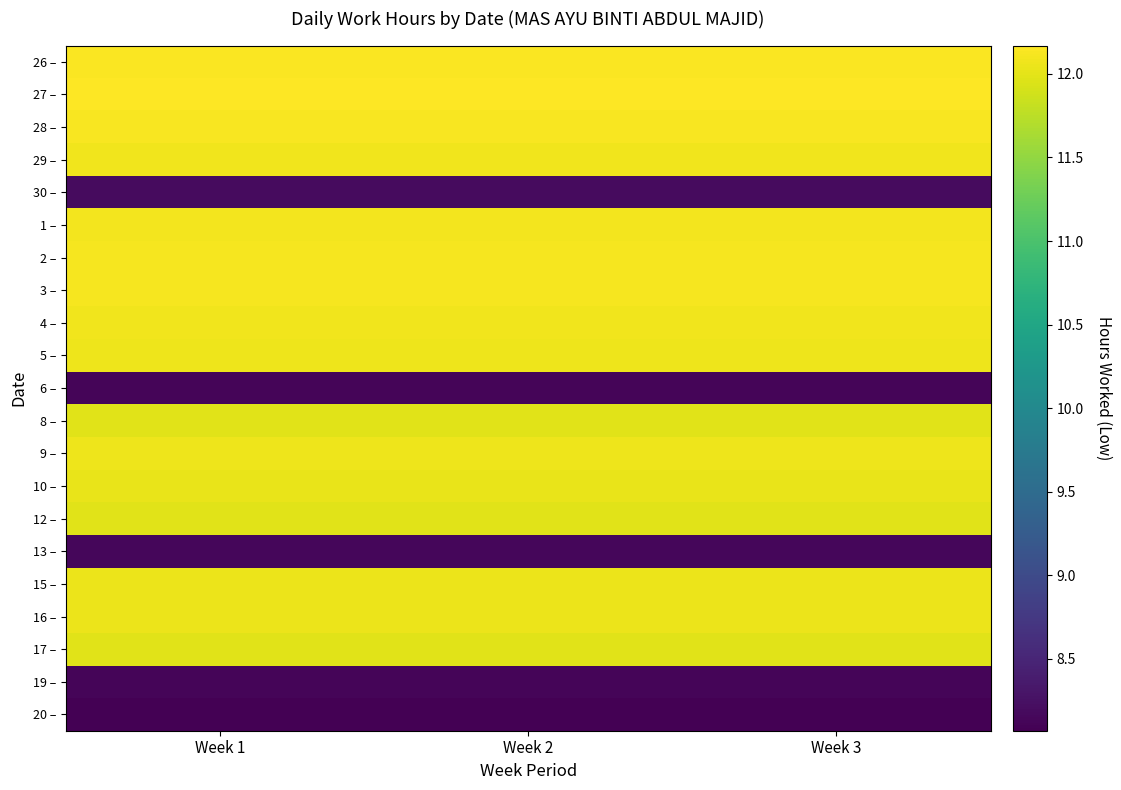

Reading left to right, extract all data points from this chart.

26 –: Week 1=12.1	Week 2=12.1	Week 3=12.1
27 –: Week 1=12.2	Week 2=12.2	Week 3=12.2
28 –: Week 1=12.1	Week 2=12.1	Week 3=12.1
29 –: Week 1=12.1	Week 2=12.1	Week 3=12.1
30 –: Week 1=8.2	Week 2=8.2	Week 3=8.2
1 –: Week 1=12.1	Week 2=12.1	Week 3=12.1
2 –: Week 1=12.1	Week 2=12.1	Week 3=12.1
3 –: Week 1=12.1	Week 2=12.1	Week 3=12.1
4 –: Week 1=12.1	Week 2=12.1	Week 3=12.1
5 –: Week 1=12.1	Week 2=12.1	Week 3=12.1
6 –: Week 1=8.1	Week 2=8.1	Week 3=8.1
8 –: Week 1=12.0	Week 2=12.0	Week 3=12.0
9 –: Week 1=12.1	Week 2=12.1	Week 3=12.1
10 –: Week 1=12.0	Week 2=12.0	Week 3=12.0
12 –: Week 1=12.0	Week 2=12.0	Week 3=12.0
13 –: Week 1=8.1	Week 2=8.1	Week 3=8.1
15 –: Week 1=12.1	Week 2=12.1	Week 3=12.1
16 –: Week 1=12.1	Week 2=12.1	Week 3=12.1
17 –: Week 1=12.0	Week 2=12.0	Week 3=12.0
19 –: Week 1=8.1	Week 2=8.1	Week 3=8.1
20 –: Week 1=8.1	Week 2=8.1	Week 3=8.1